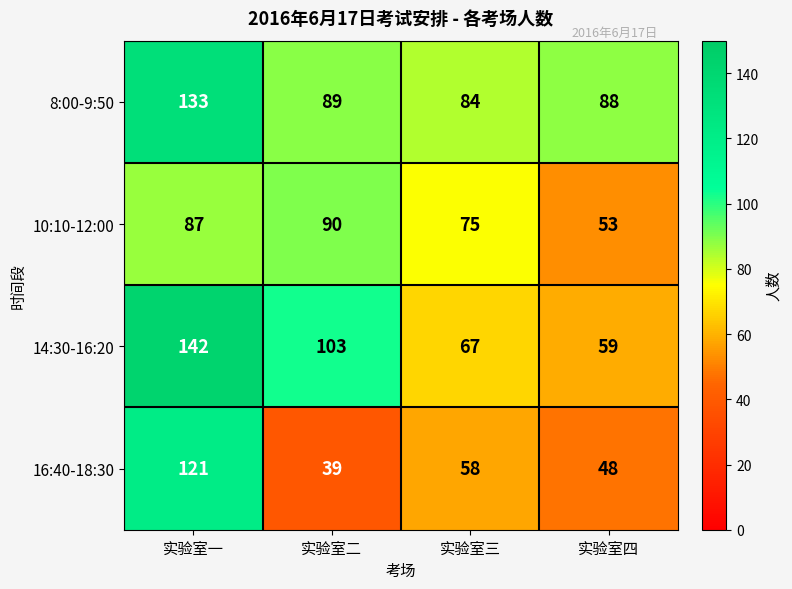

What is the total value across all series at 实验室三?

284